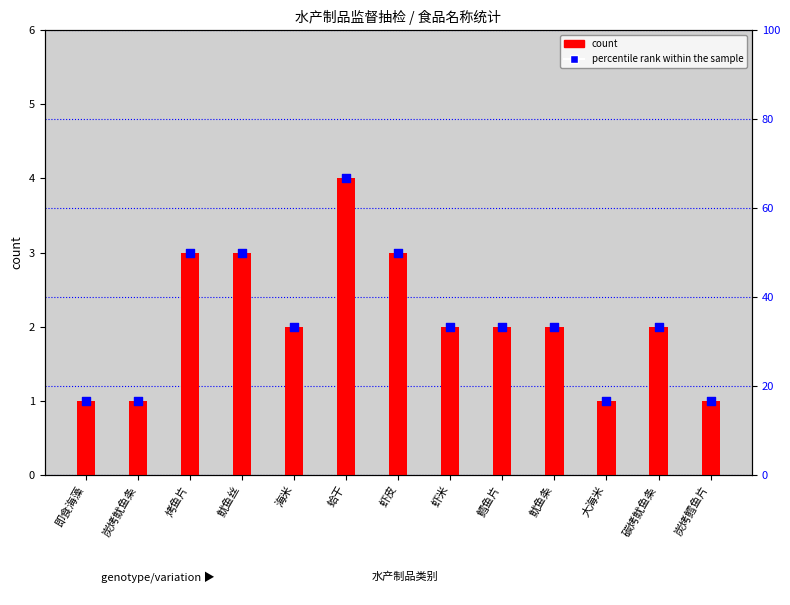

Which series has the largest total across all categories?

count